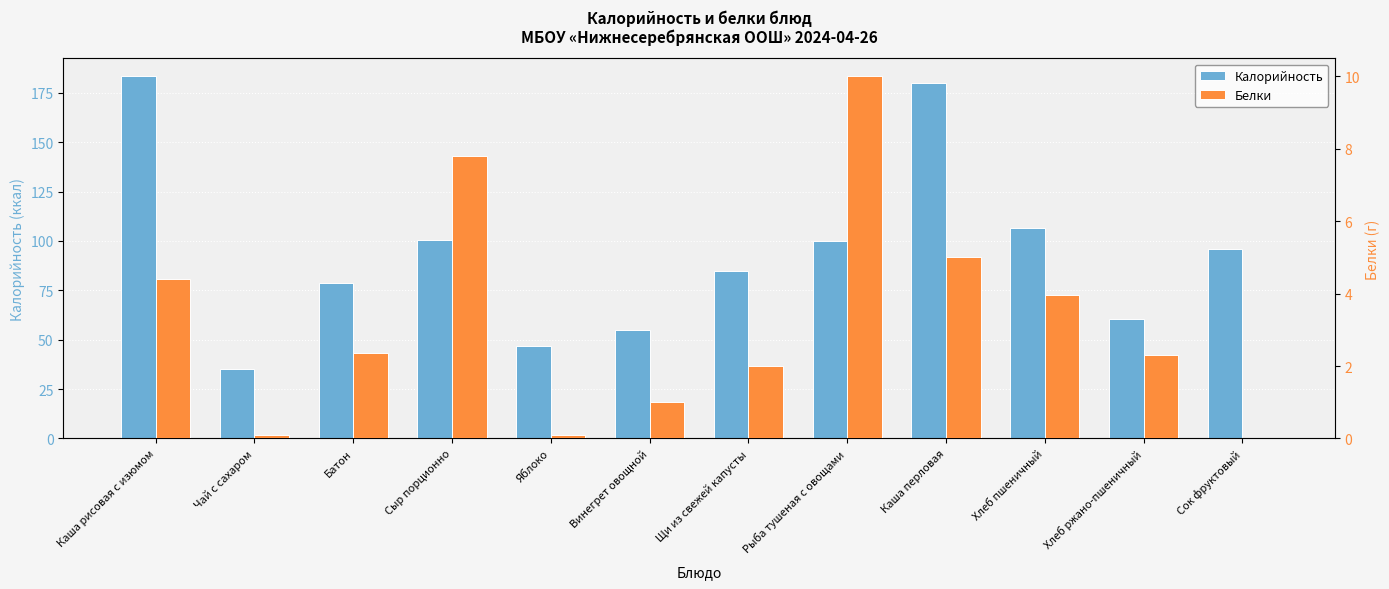

What is the label of the 9th bar from the right?

Сыр порционно